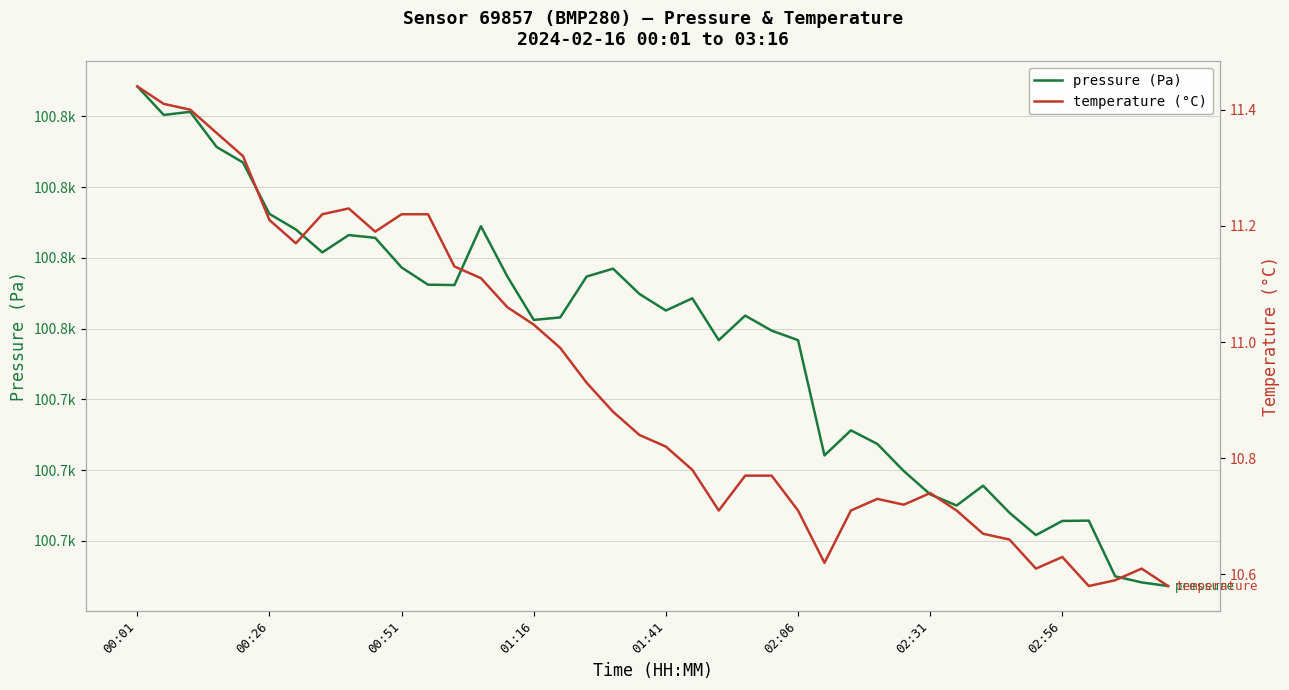

At which label does pressure reach its peak?

00:01